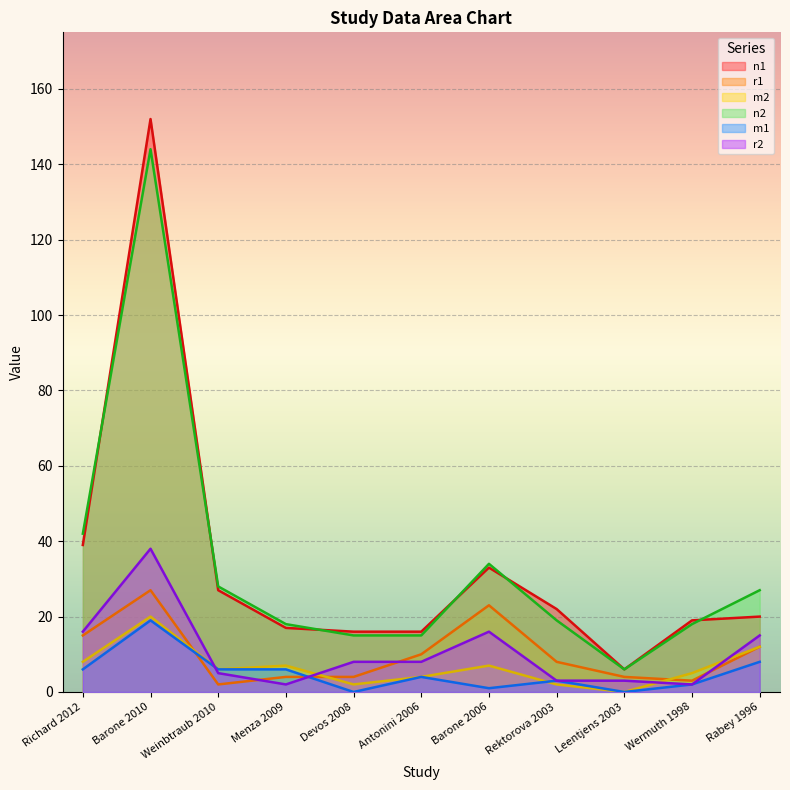

True or false: r2 and n2 cross at least once.

False